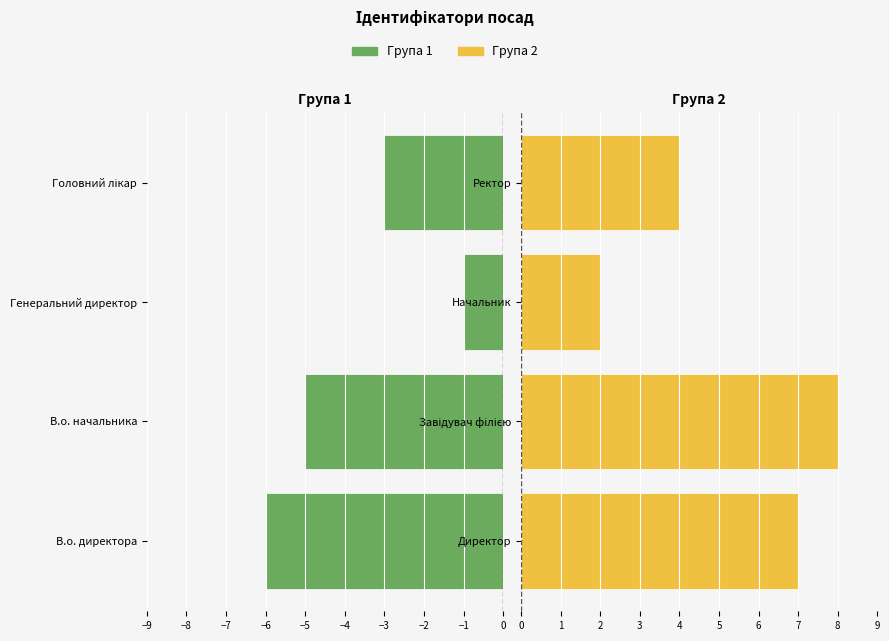

Rank the series by their maximum value, from lowest to highest.

Група 1, Група 2